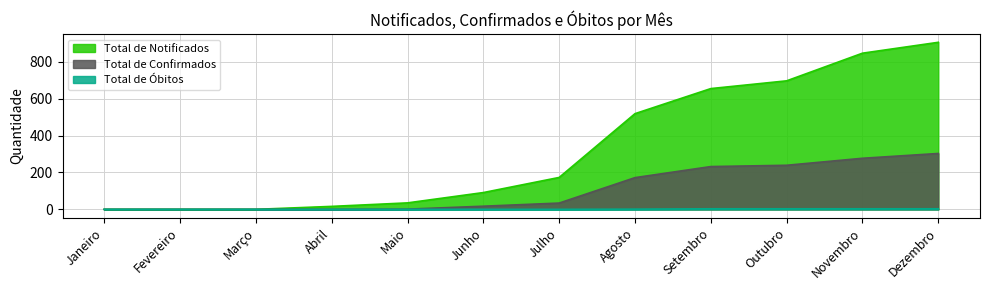

What is the label of the 8th point from the right?

Maio